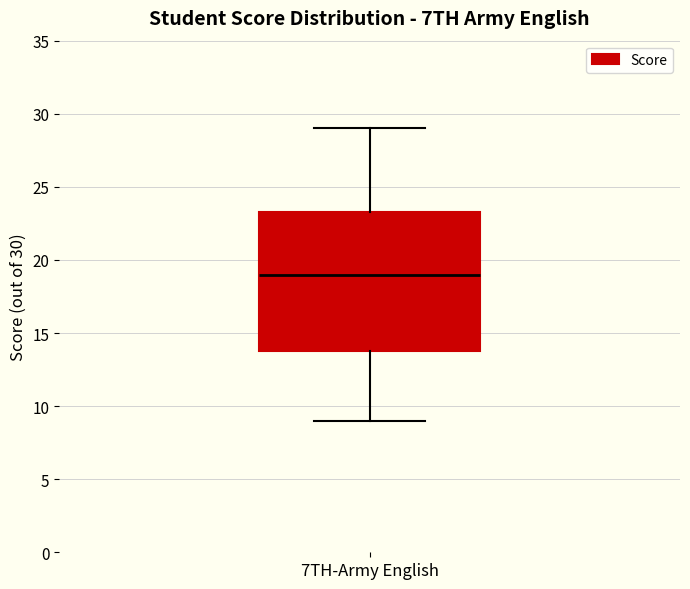

Where does the upper whisker of the box for 7TH-Army English end on the y-axis? The values are not printed on the chart, so give them approximately, as read against the axis.

29.0